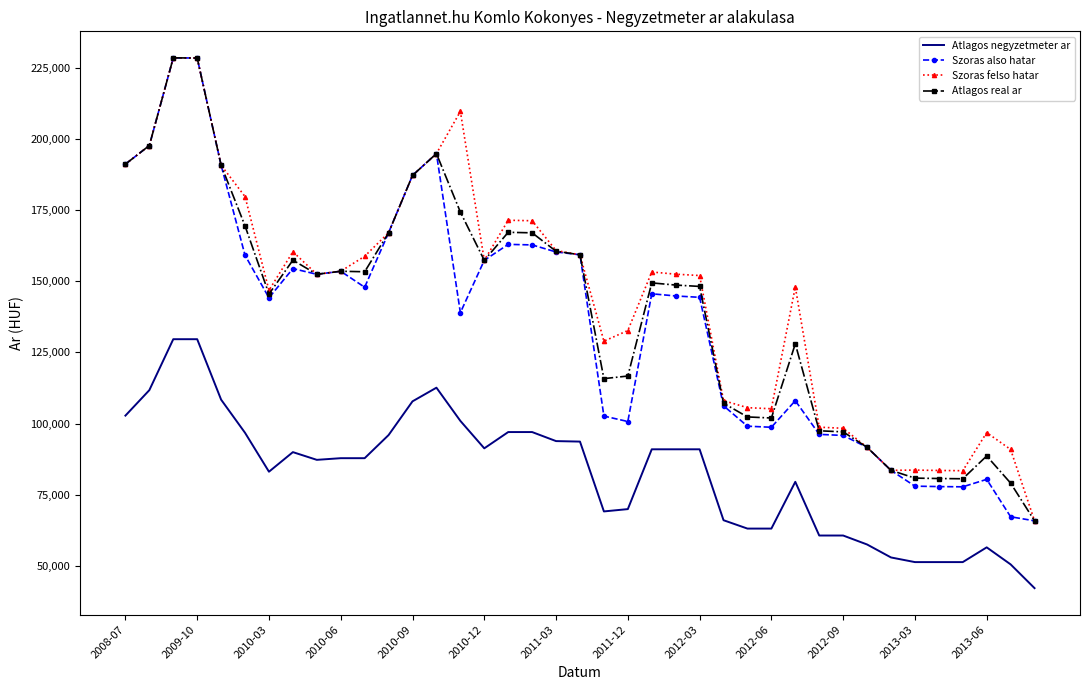

True or false: Szoras also hatar and Atlagos negyzetmeter ar cross at least once.

False